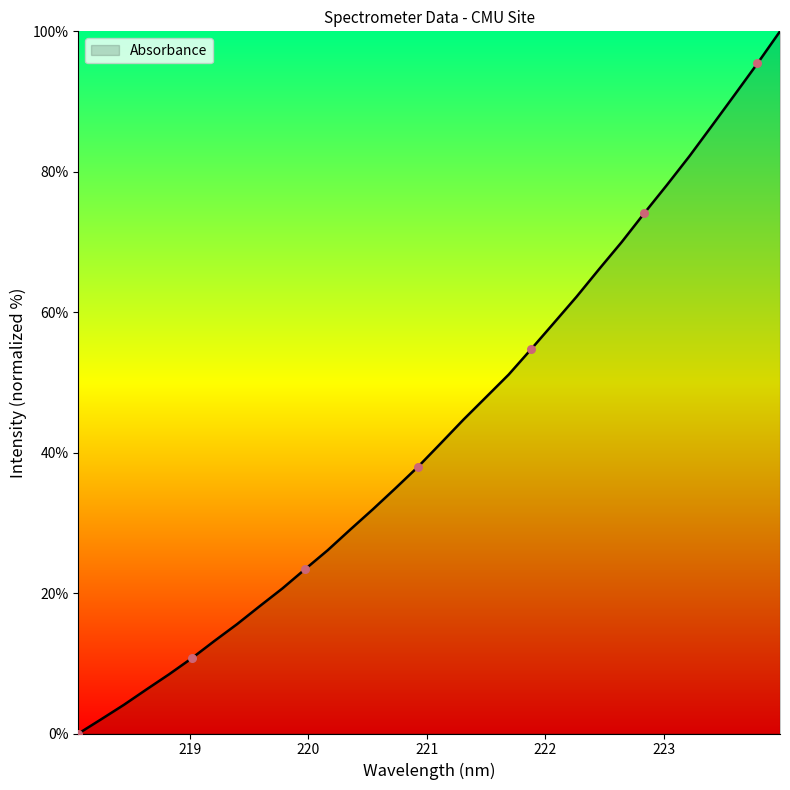

What is the greatest value displayed?

100.0